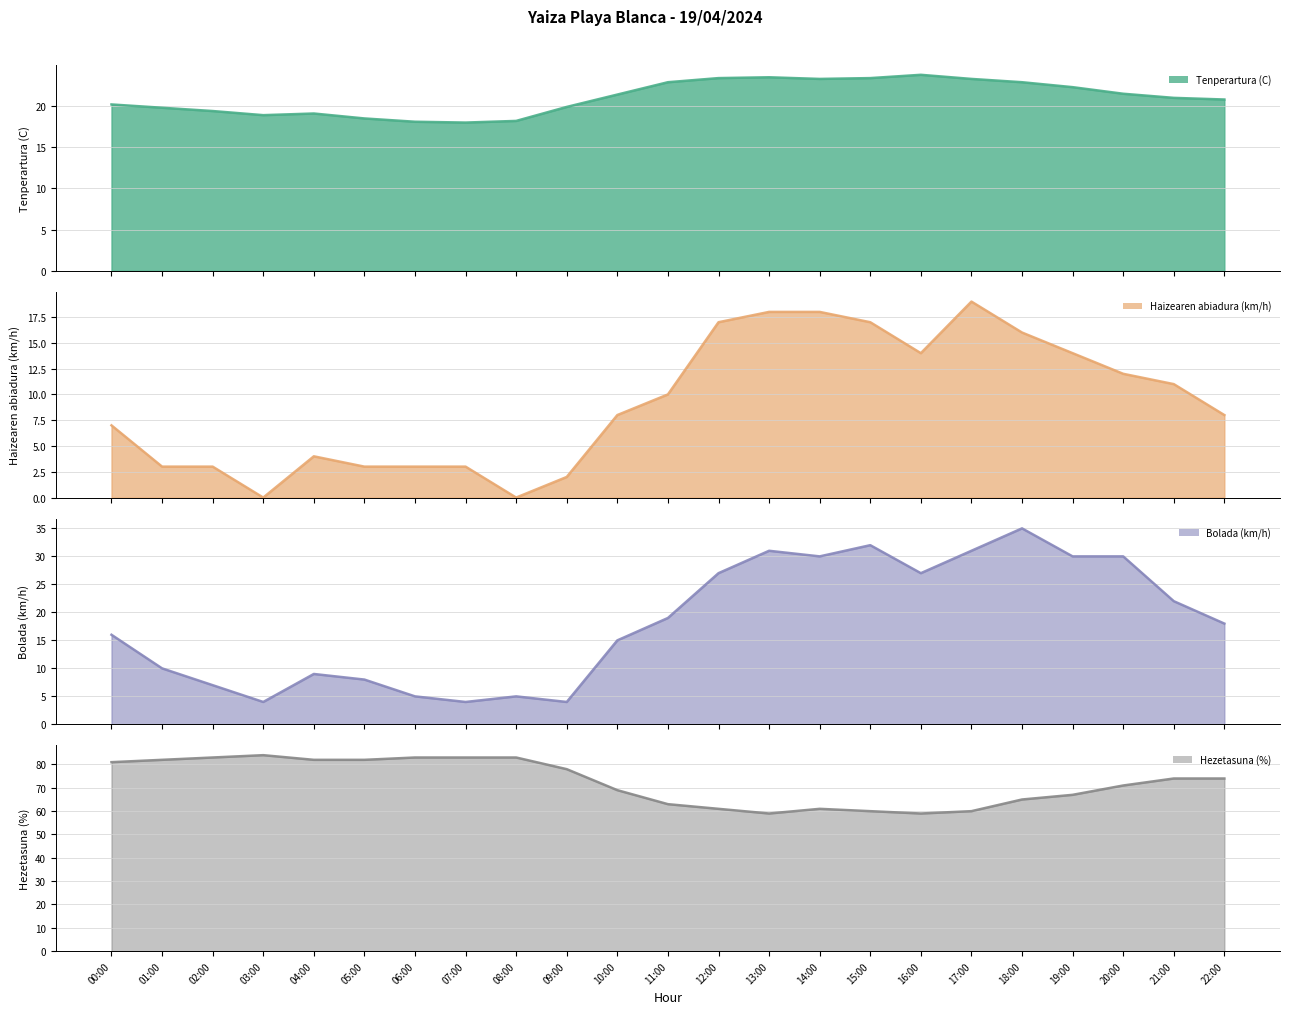

Which category has the lowest value across all series?

03:00